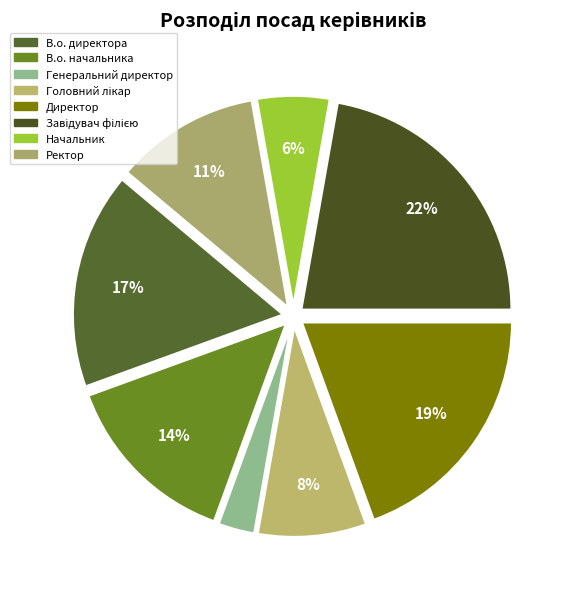

Which slice is the smallest?

Генеральний директор